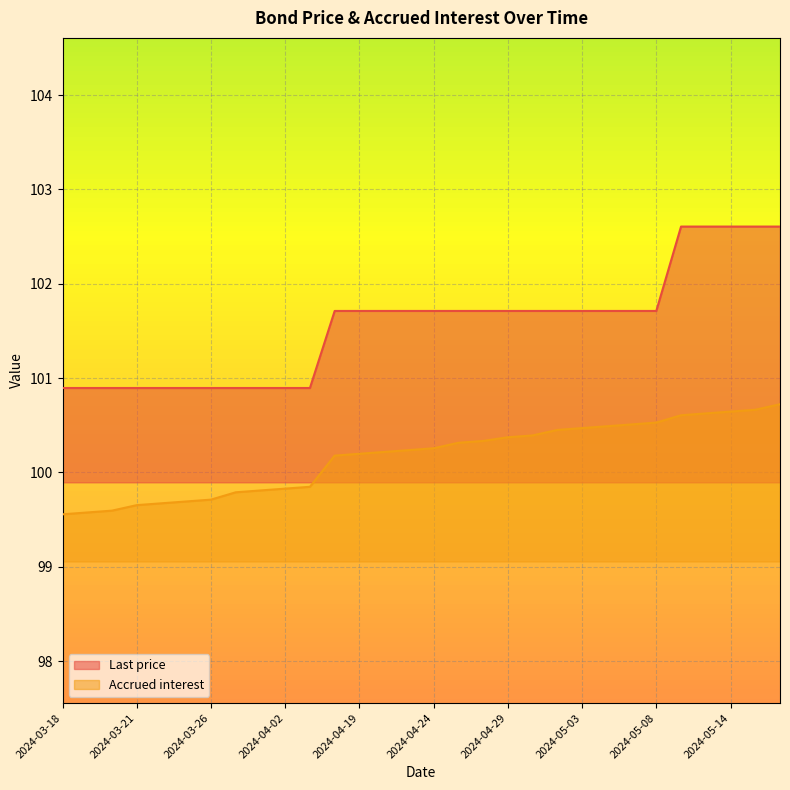

At 2024-04-30, list the series in order from smallest to largest.

Accrued interest, Last price